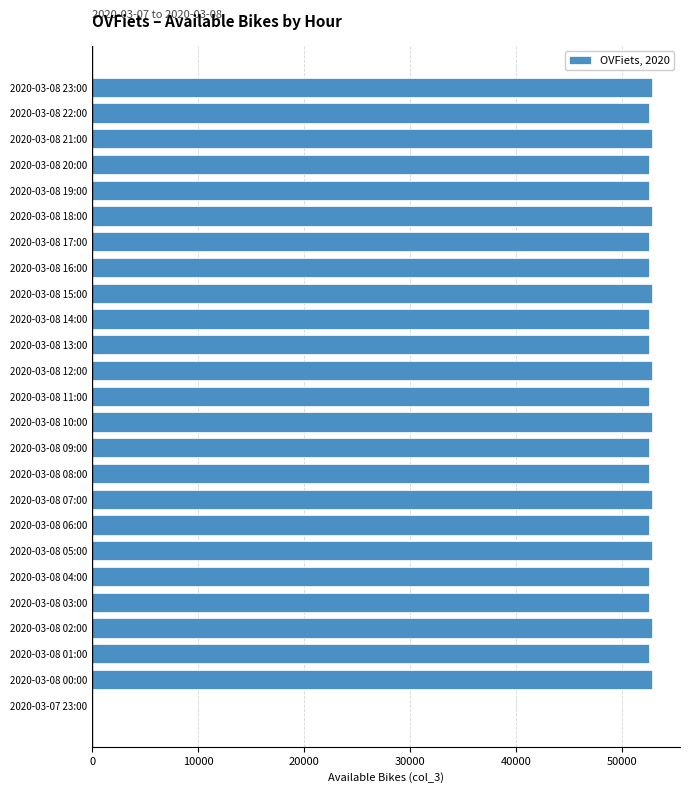

What is the ratio of the value at 2020-03-08 22:00 to the value at 2020-03-08 00:00?

1.0